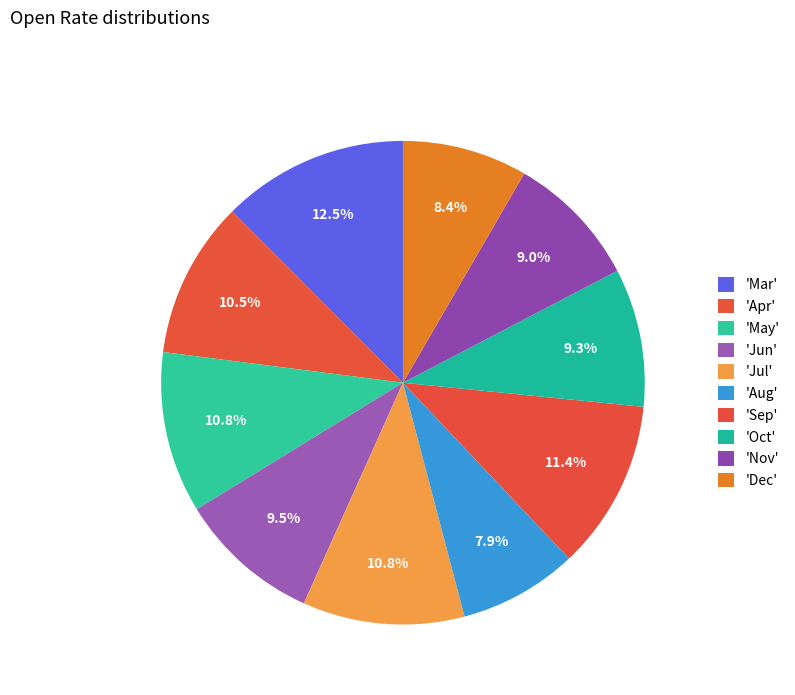

Does any single category account for the majority?

No